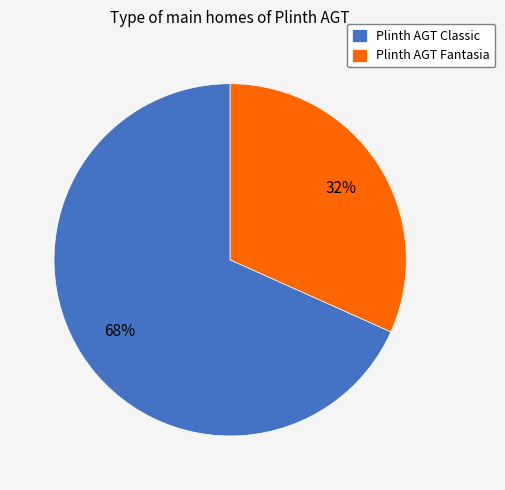

To the nearest percent, what is the average slice percentage?

50%